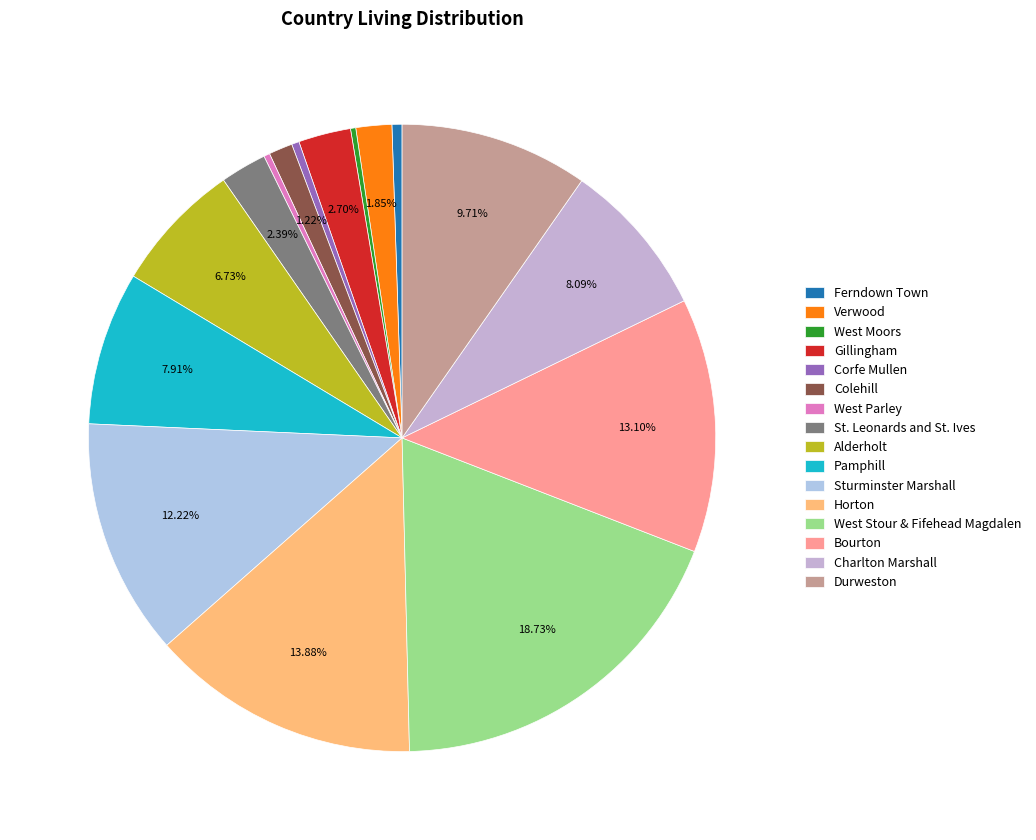

Is there a majority slice in this chart?

No